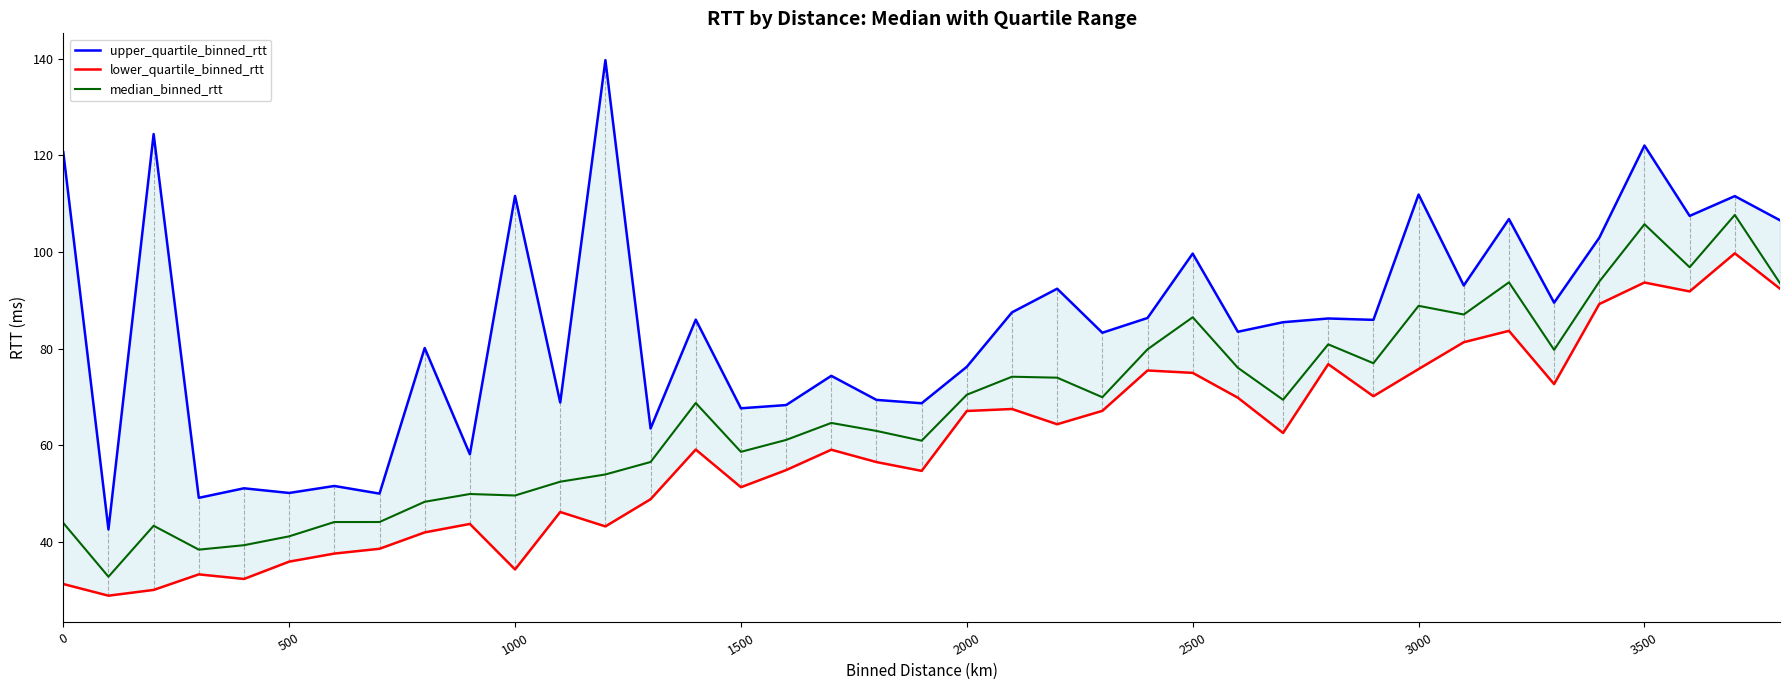

What is the highest value of the median_binned_rtt series?

107.7